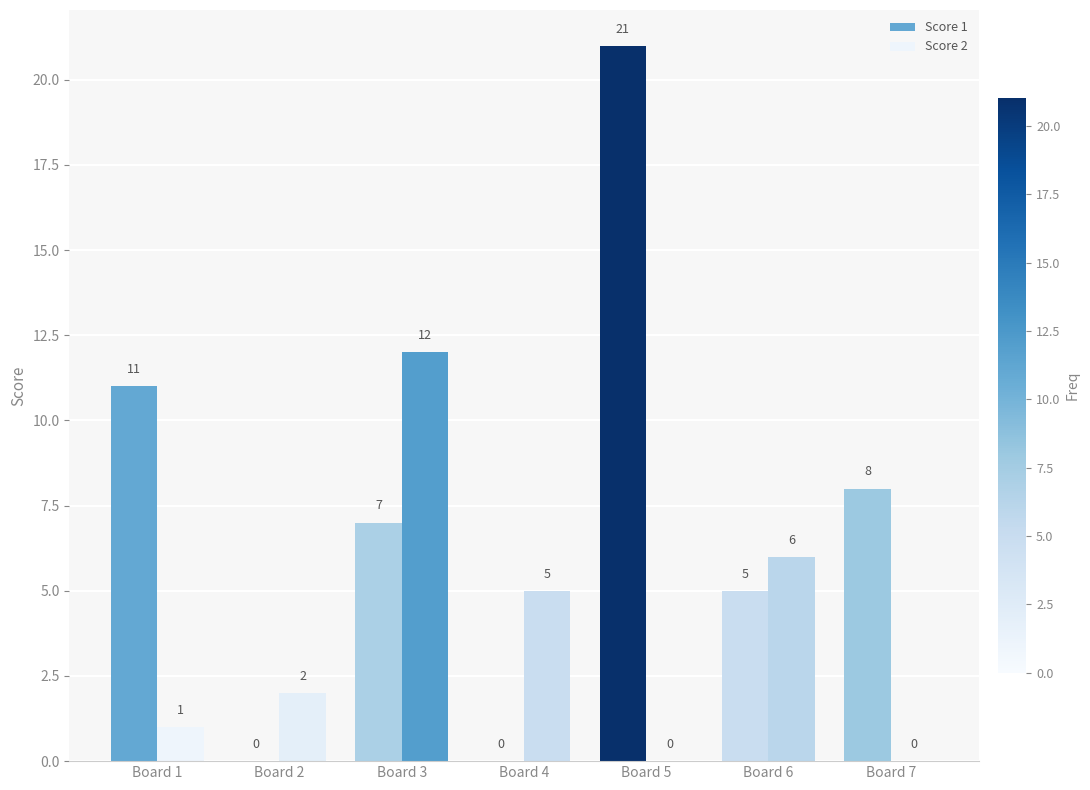

What is the difference between the maximum and minimum values in the Score 2 series?

12